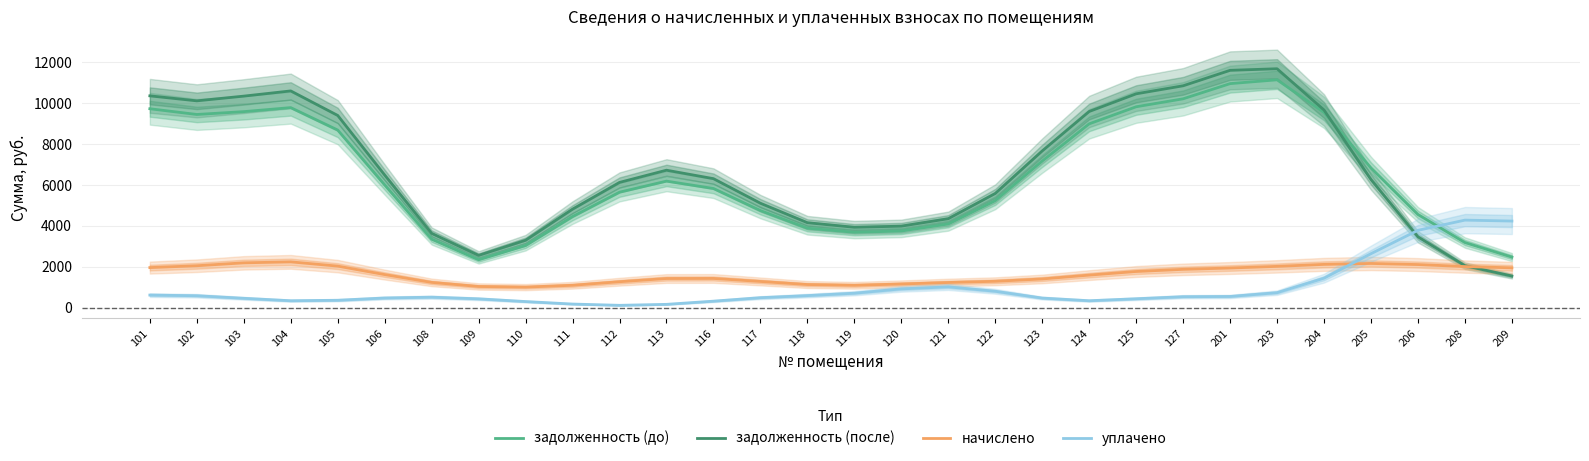

The начислено series shows 1037.8 at 109. True or false?

True